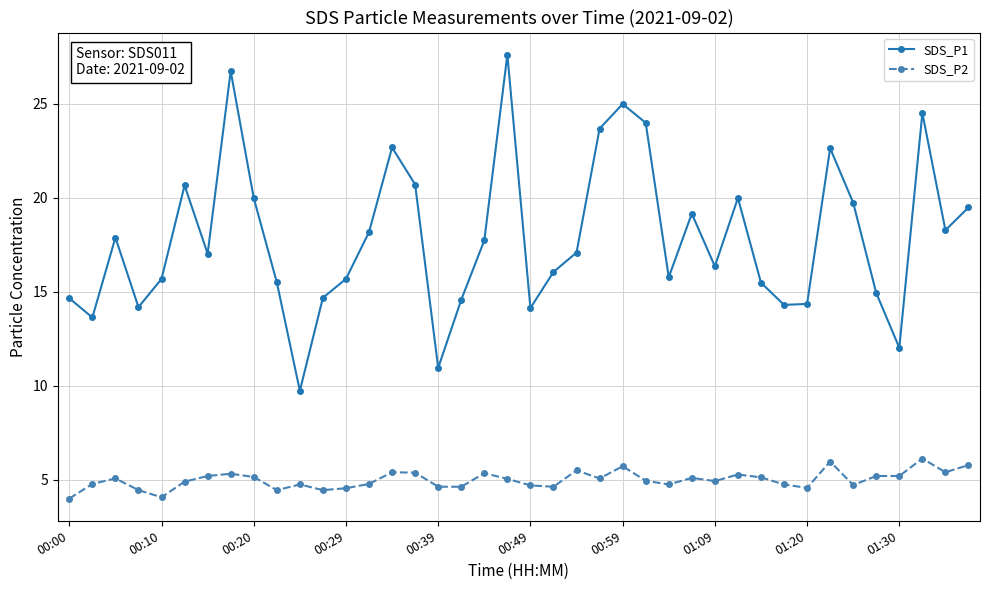

What is the highest value of the SDS_P1 series?

27.6